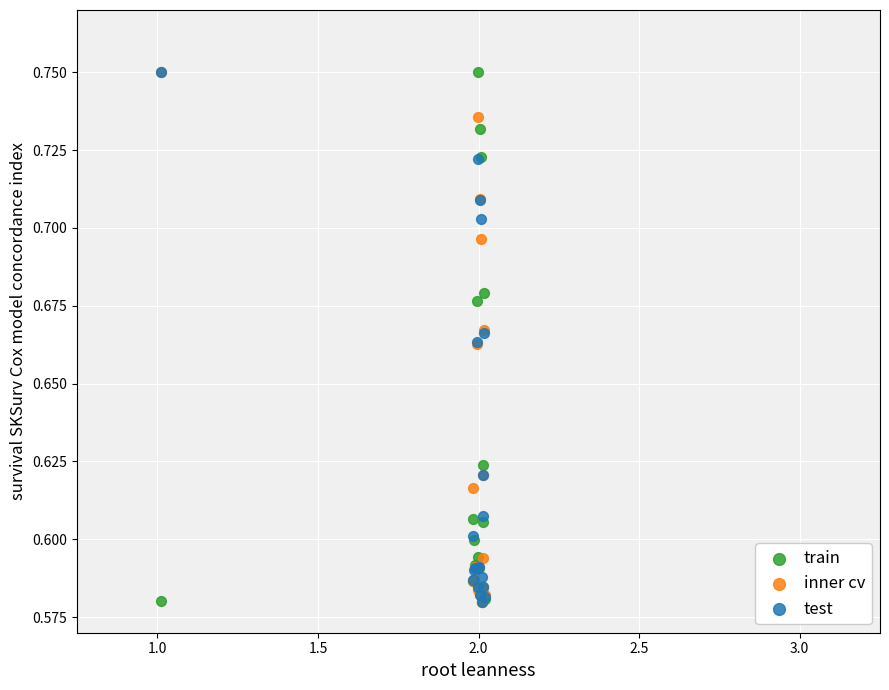

What are all the series names shown in the legend?

train, inner cv, test